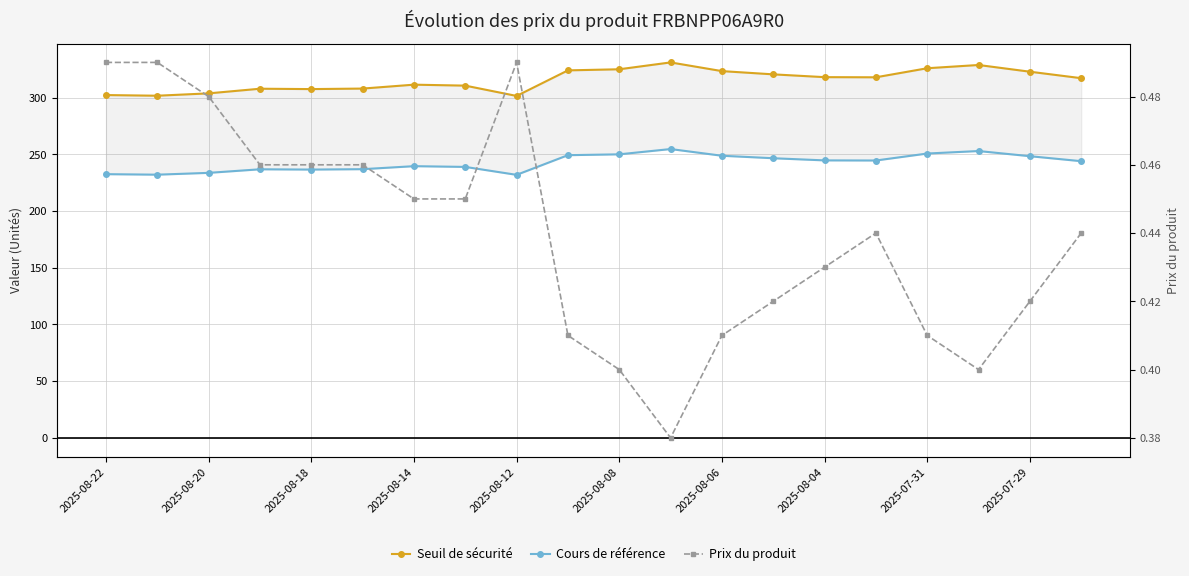

True or false: Seuil de sécurité and Cours de référence intersect in this chart.

False